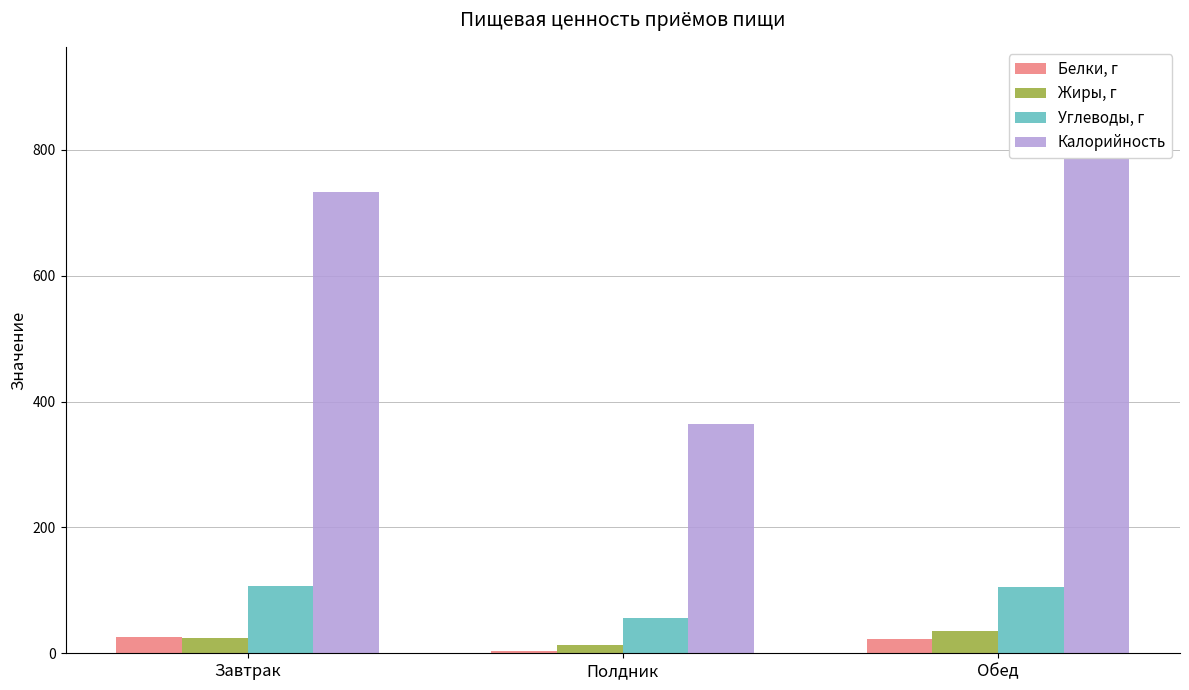

Are the bars grouped side by side (vs. stacked)?

Yes